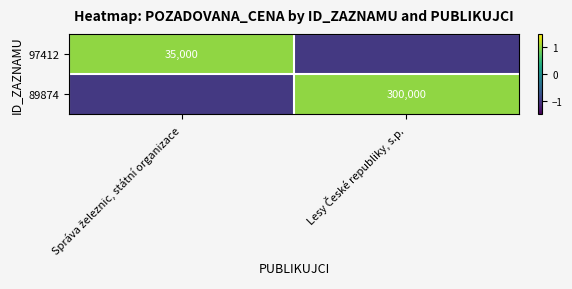

Rank the categories by 89874 value from highest to lowest.

Lesy České republiky, s.p., Správa železnic, státní organizace